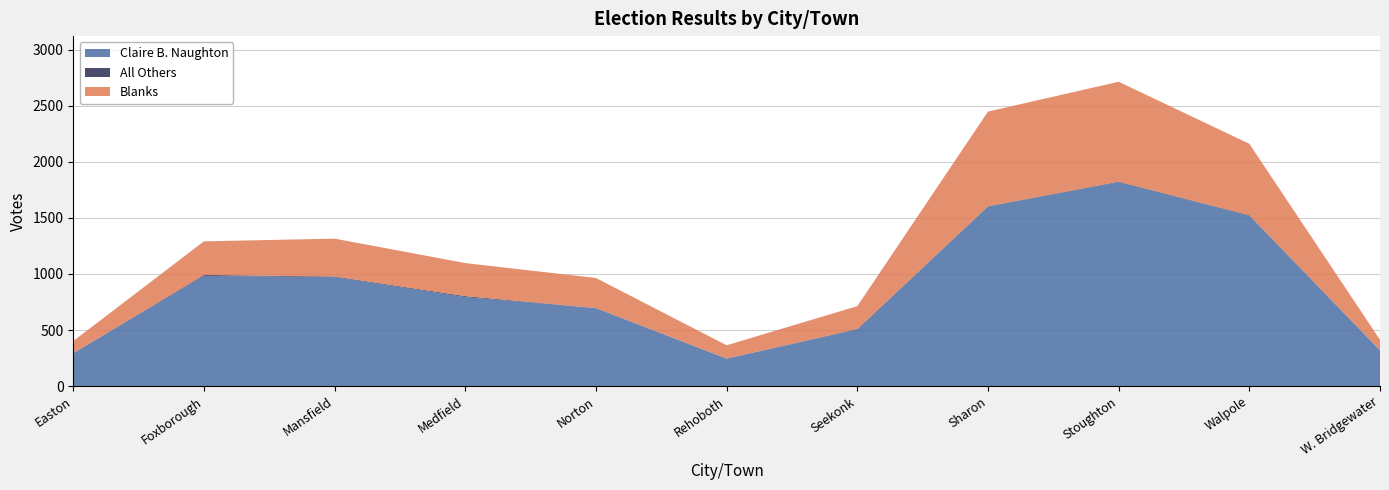

Reading right to left, transcribe all the data shown in this chart.

Claire B. Naughton: 320	1519	1818	1601	504	245	695	794	972	983	294
All Others: 0	5	5	3	5	1	1	8	5	8	0
Blanks: 93	637	891	844	204	118	268	295	338	300	108